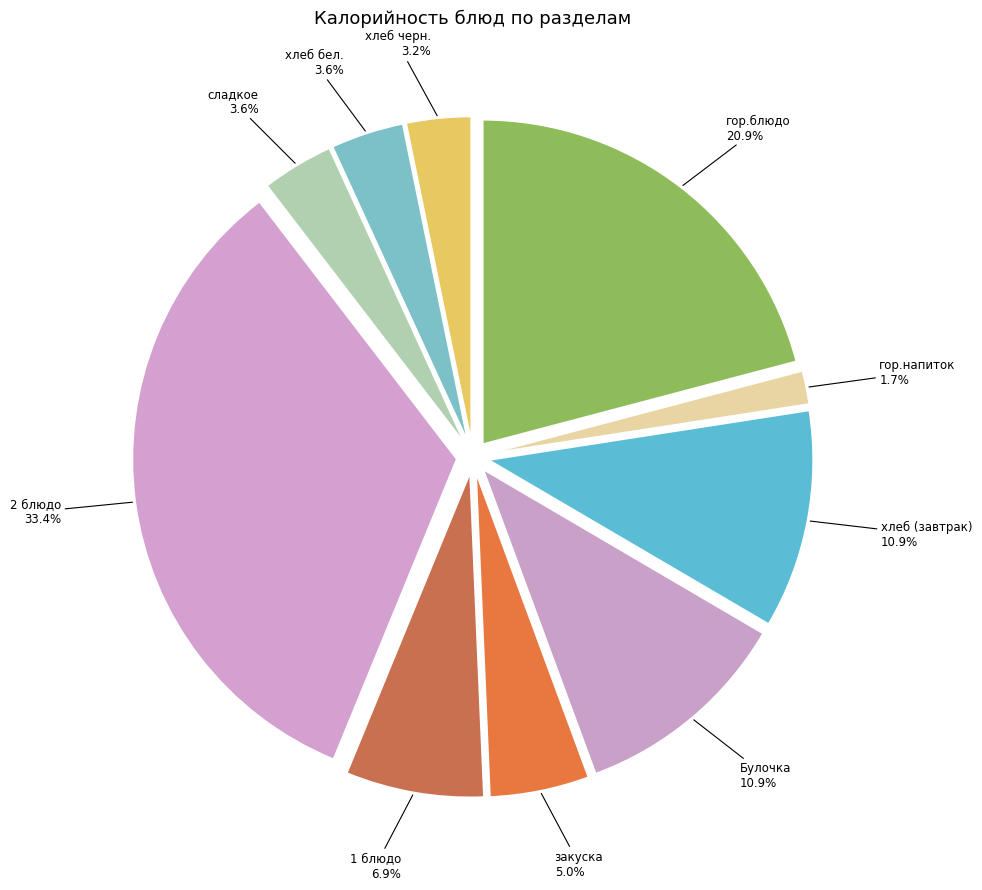

Which slice is the smallest?

гор.напиток